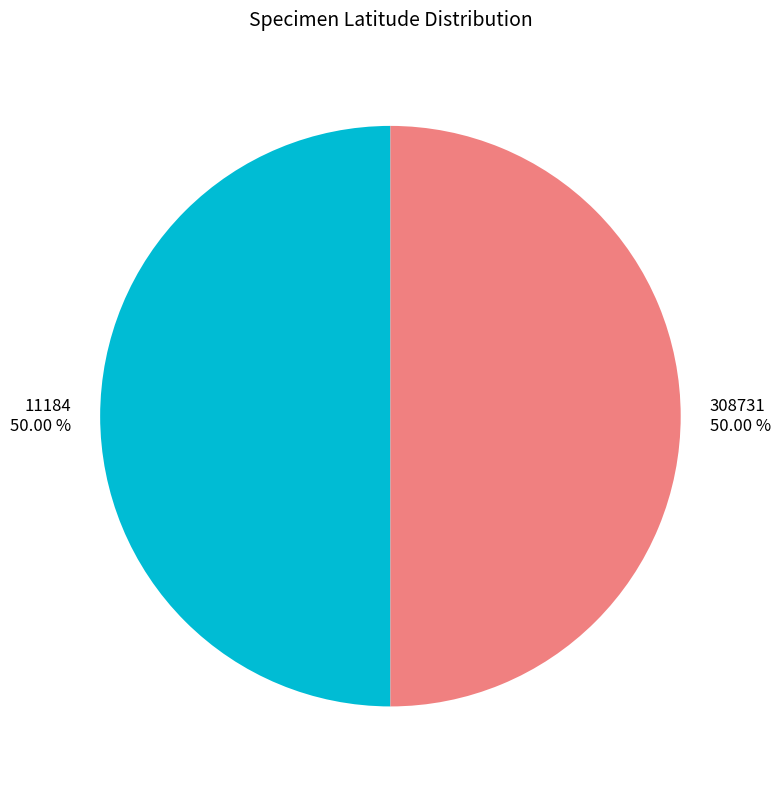

To the nearest percent, what portion does 11184 represent?

50%